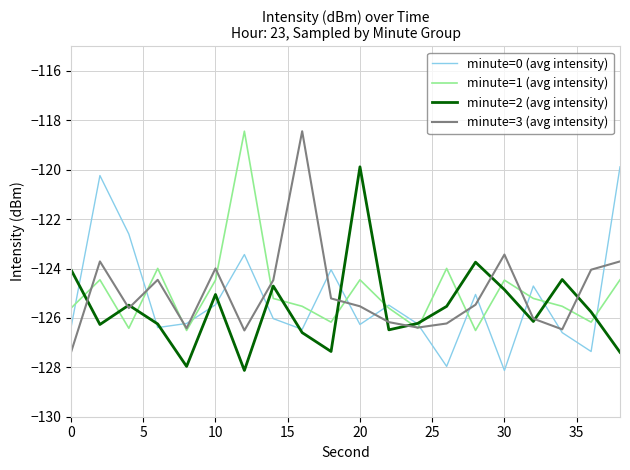

How many lines are shown in the chart?

4